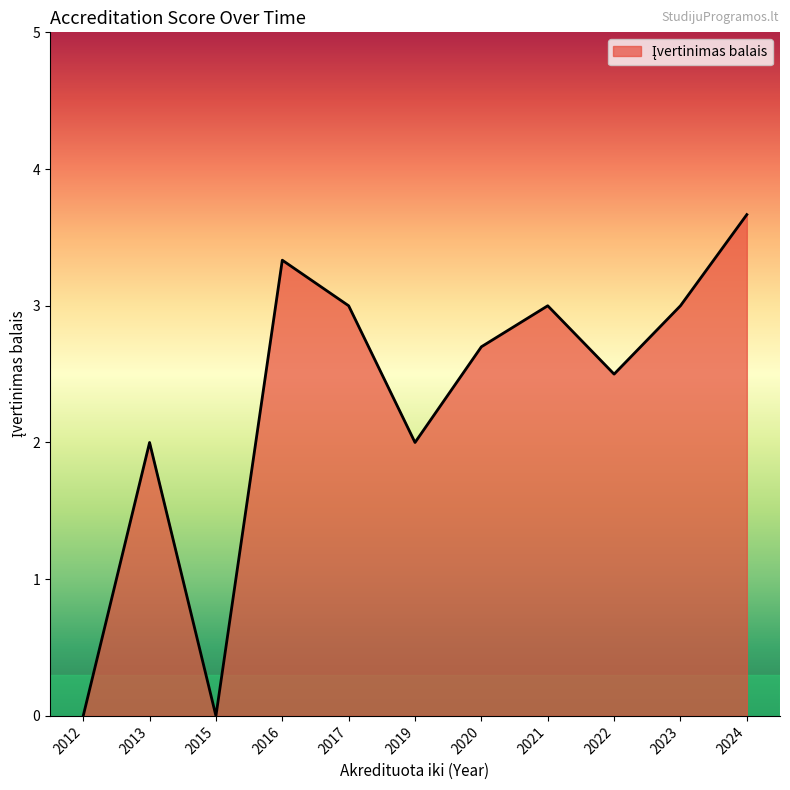

At which category does the data reach its first local valley?

2015